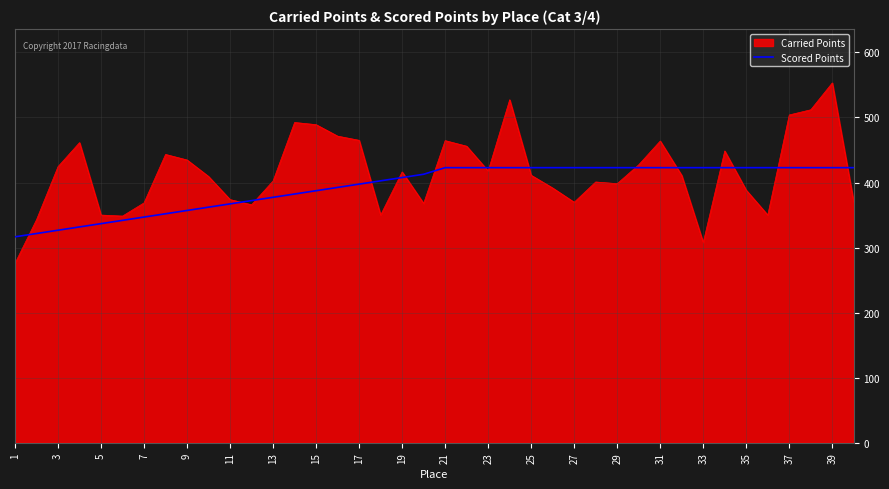

Rank the series by their maximum value, from lowest to highest.

Scored Points, Carried Points